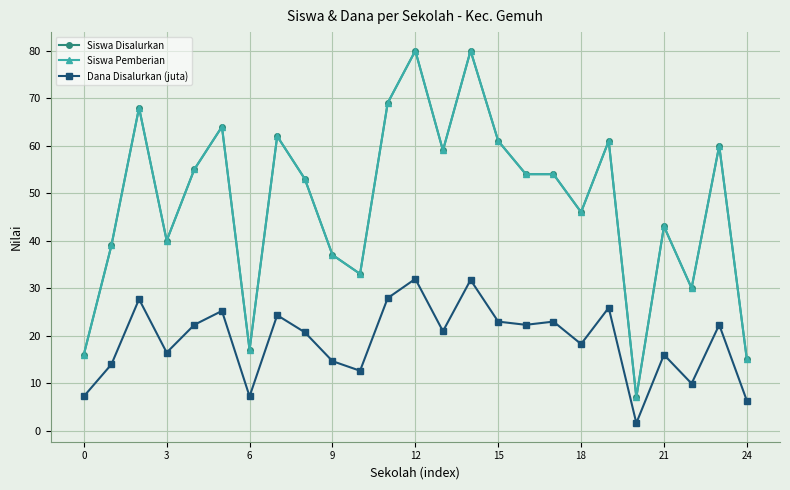

True or false: Siswa Pemberian and Siswa Disalurkan intersect in this chart.

False